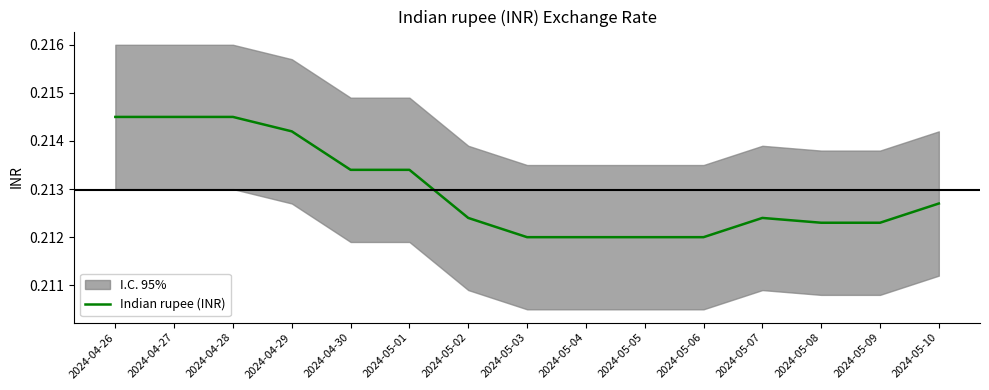

List the labels in order of value, largest first.

2024-04-26, 2024-04-27, 2024-04-28, 2024-04-29, 2024-04-30, 2024-05-01, 2024-05-10, 2024-05-02, 2024-05-07, 2024-05-08, 2024-05-09, 2024-05-03, 2024-05-04, 2024-05-05, 2024-05-06